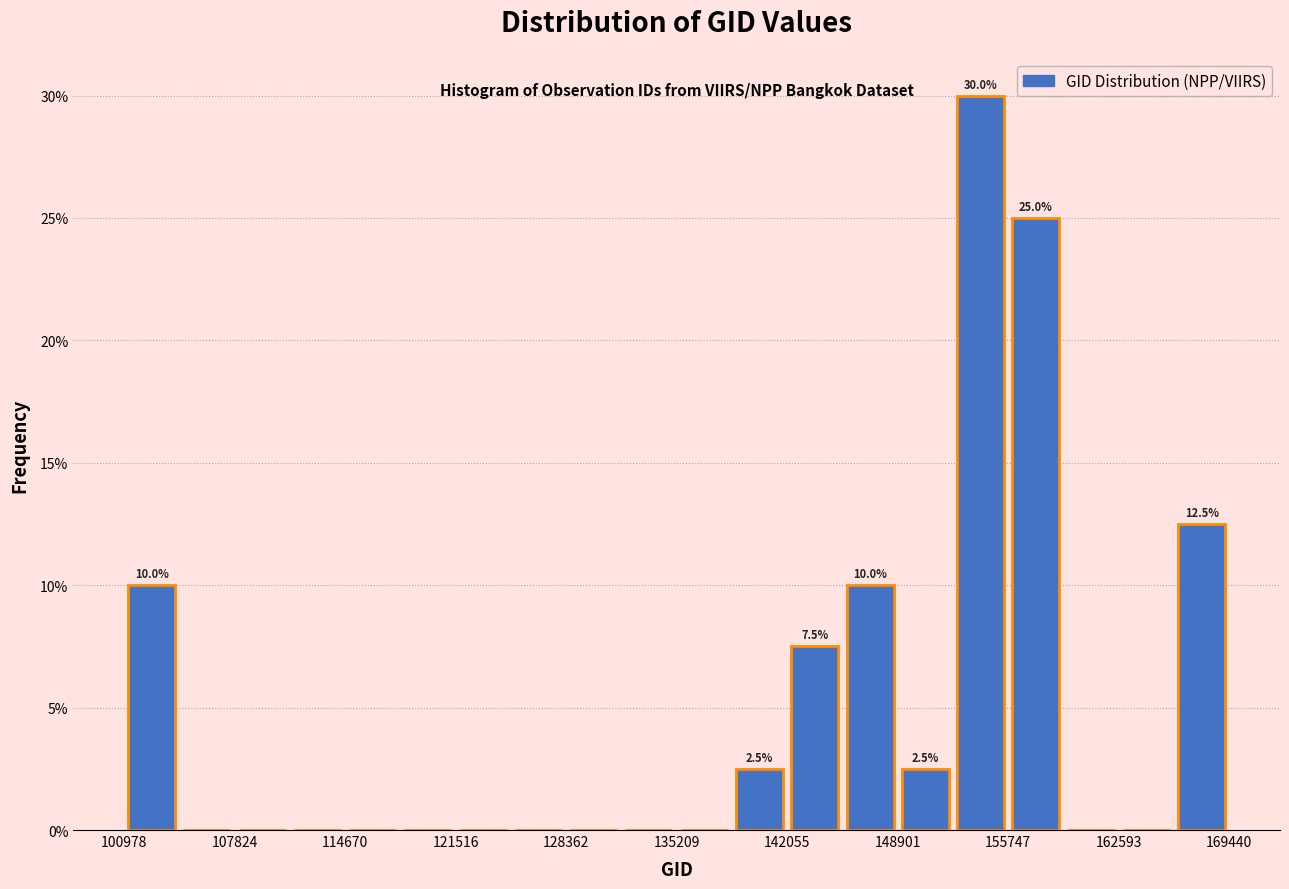

Around what value on the x-axis is the tallest bar? Give the approximate position of its centre, as read against the axis.

154000